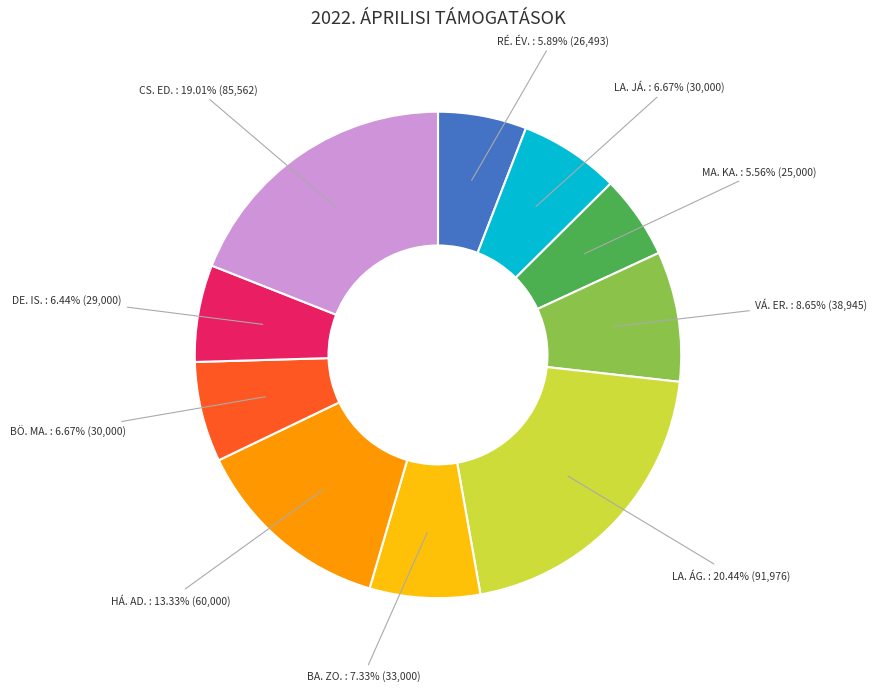

What percentage is the MA. KA. slice, to the nearest percent?

6%